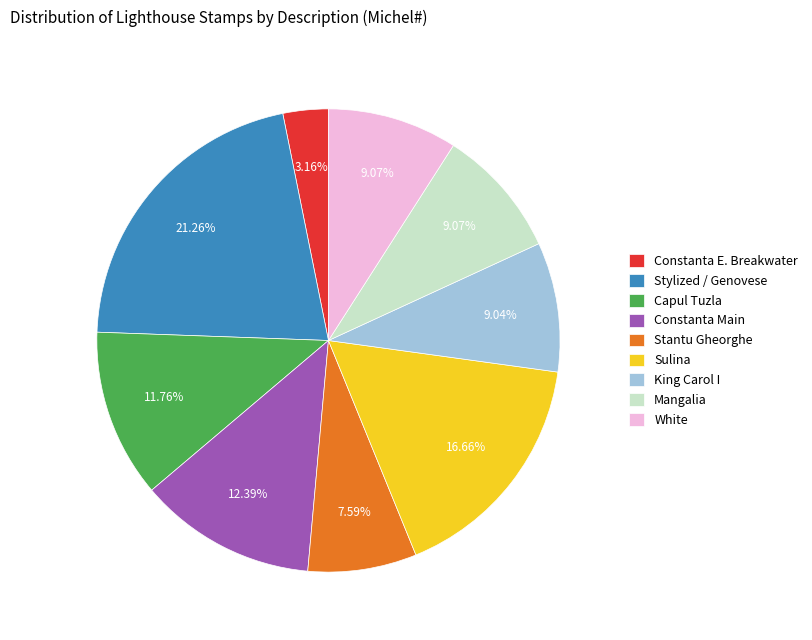

Which slice is the smallest?

Constanta E. Breakwater